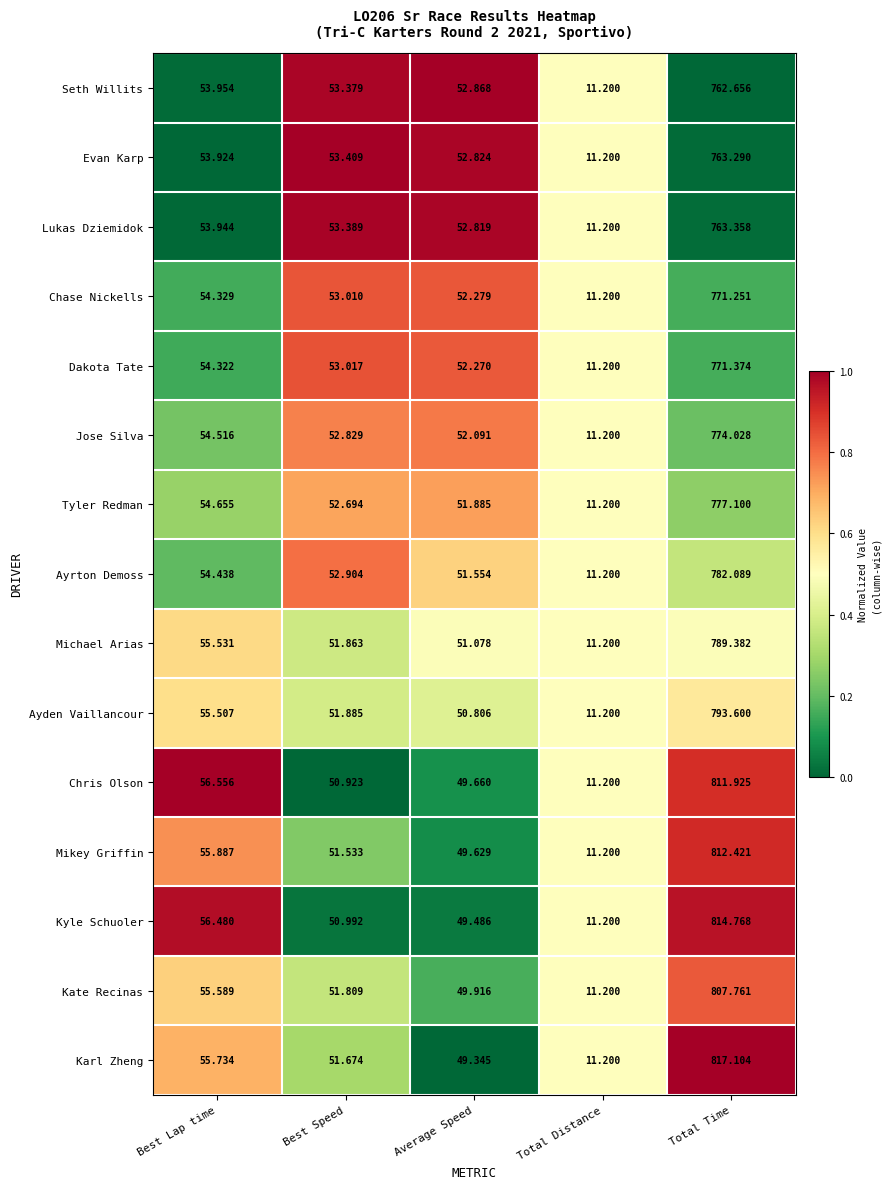

Where does the Kyle Schuoler series first go above 50?

Best Lap time